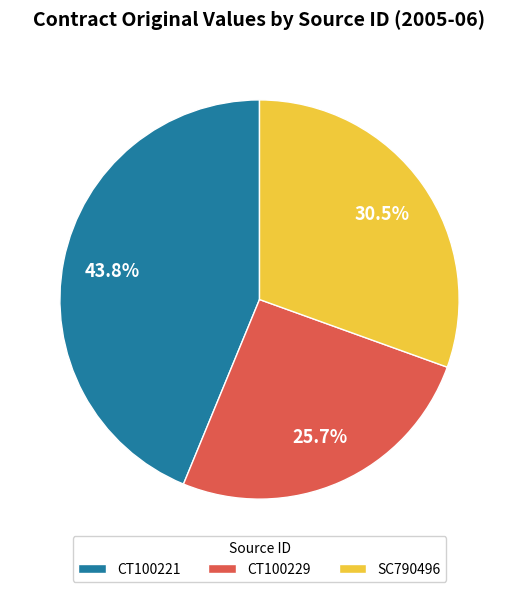

Rank the categories by value from highest to lowest.

CT100221, SC790496, CT100229